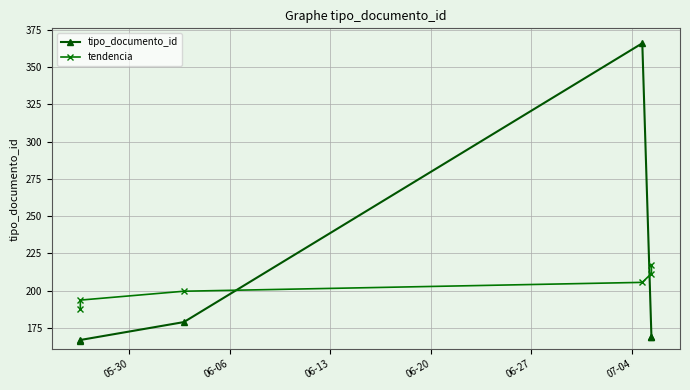

What is the difference between the tendencia values at 05-30 and 06-06?

5.9